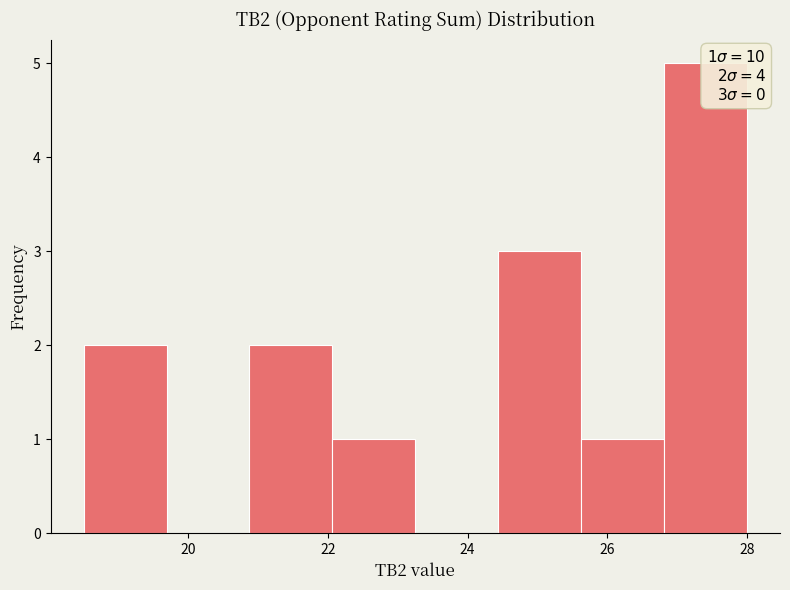

Over which range of the x-axis is the bar tallest?

26.8 to 28.0